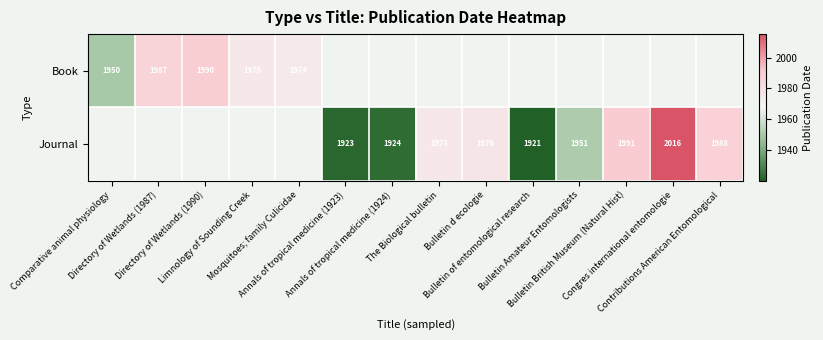

Which label corresponds to the largest value in the chart?

Congres international entomologie